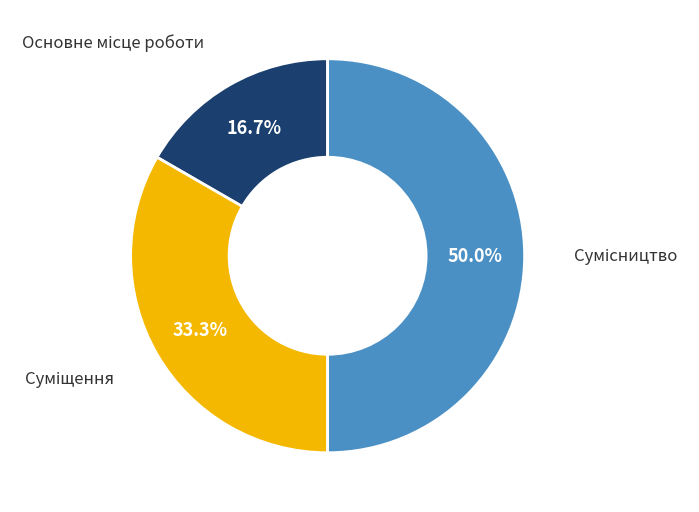

Which category has the smallest portion of the pie?

Основне місце роботи